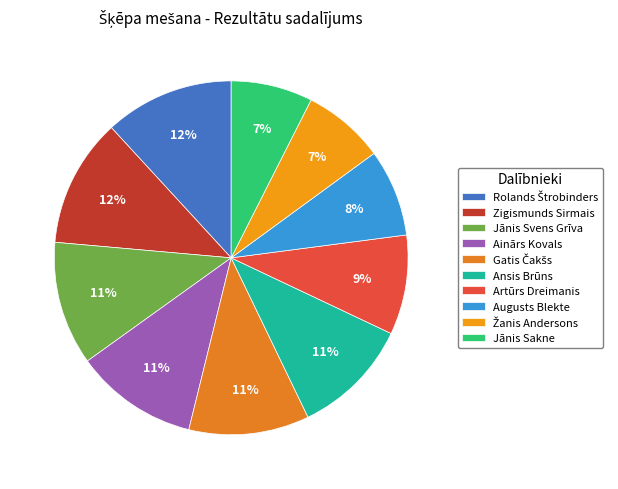

What is the change in value from Gatis Čakšs to Žanis Andersons?

-24.2